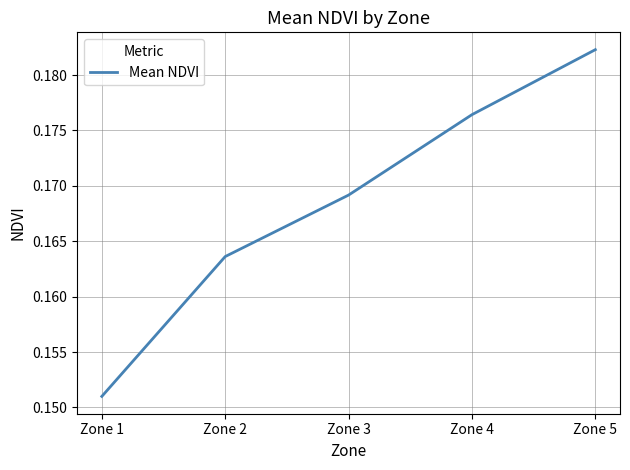

True or false: the data has more than 2 interior local peaks.

False